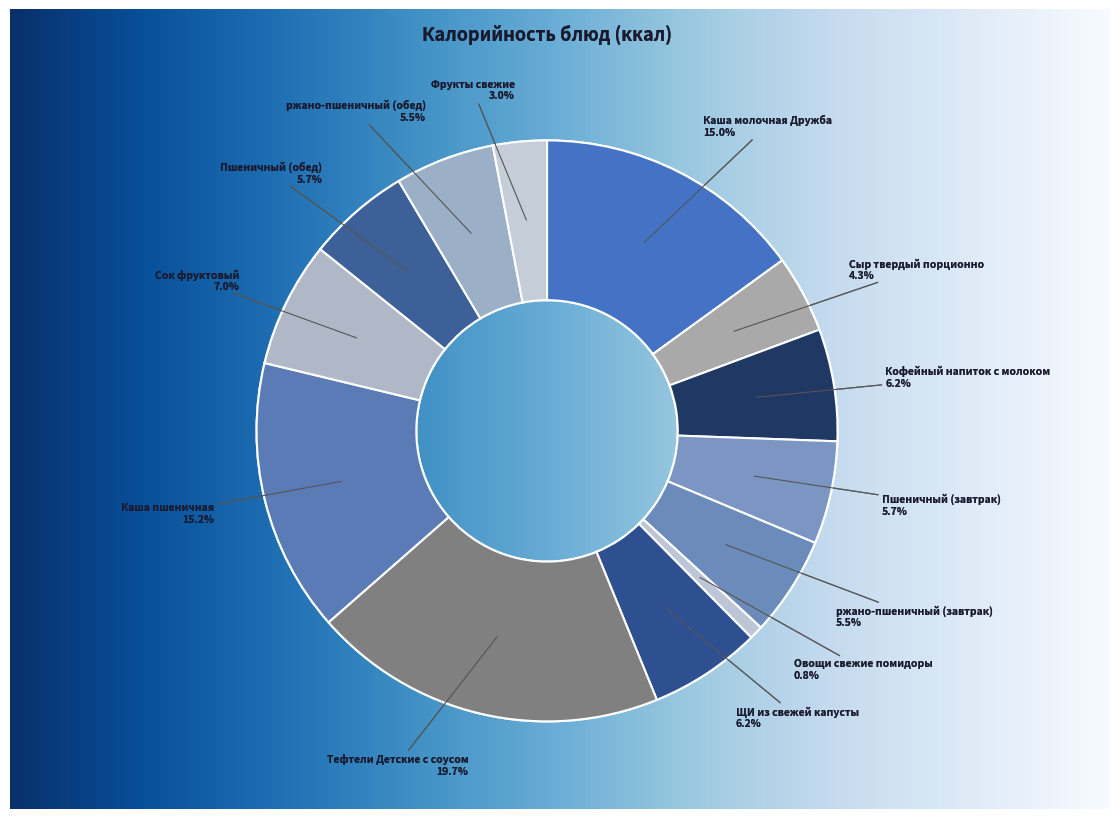

Is it true that Сок фруктовый is 7% of the pie?

True